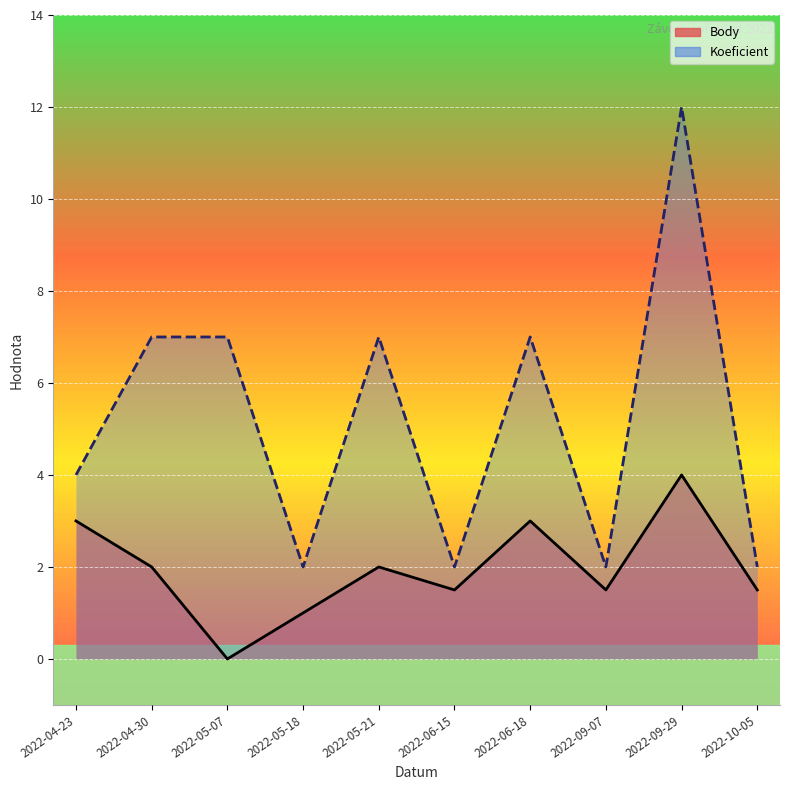

What is the difference between the Koeficient values at 2022-06-15 and 2022-05-07?

5.0